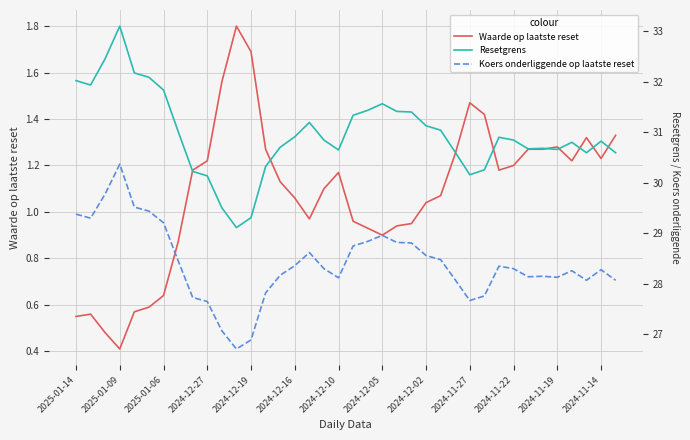

What is the total value across all series at 32?

60.1